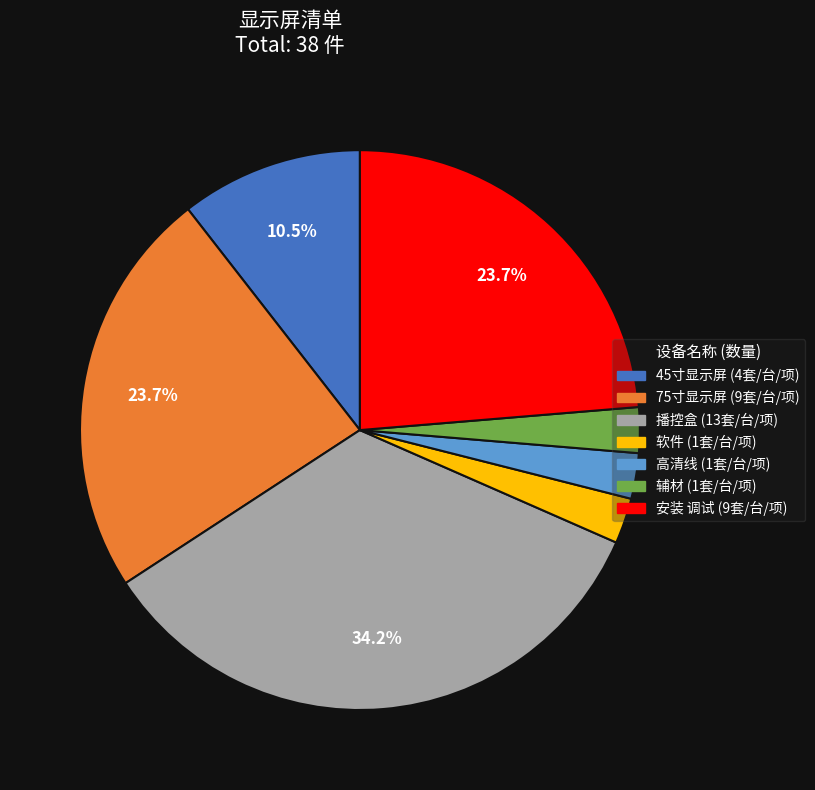

To the nearest percent, what is the difference between the largest and smallest slice percentages?

32%